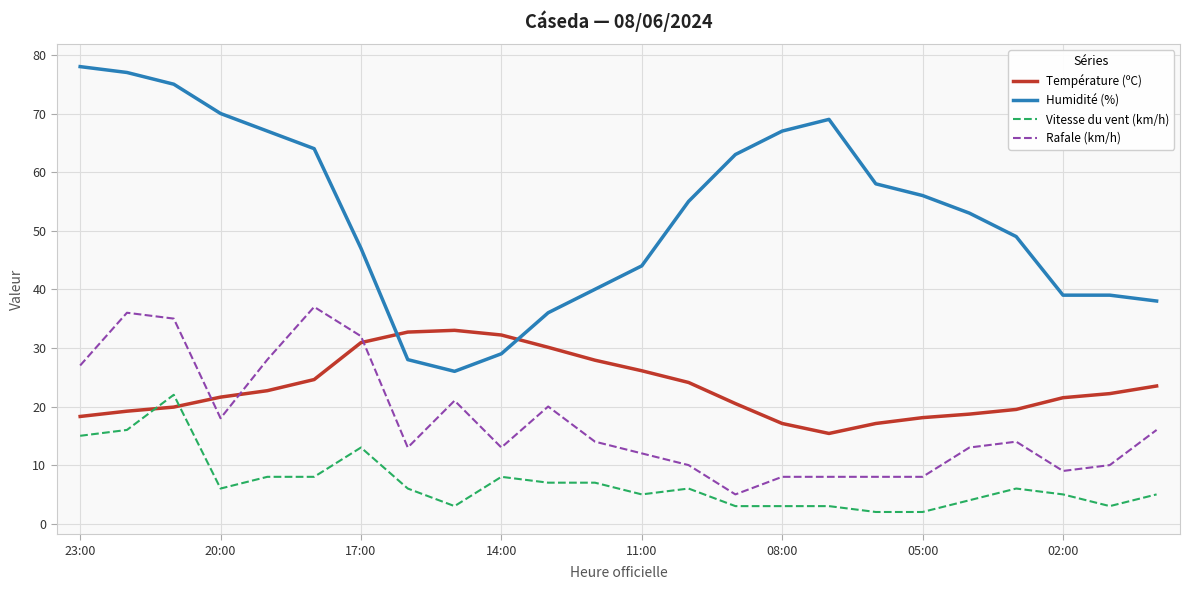

Rank the series by their maximum value, from highest to lowest.

Humidité (%), Rafale (km/h), Température (ºC), Vitesse du vent (km/h)